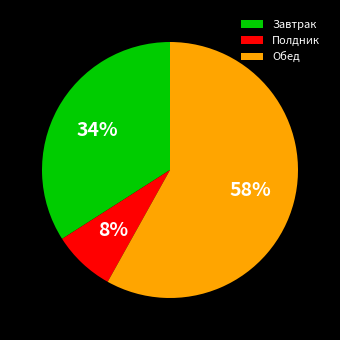

Which slice is the smallest?

Полдник